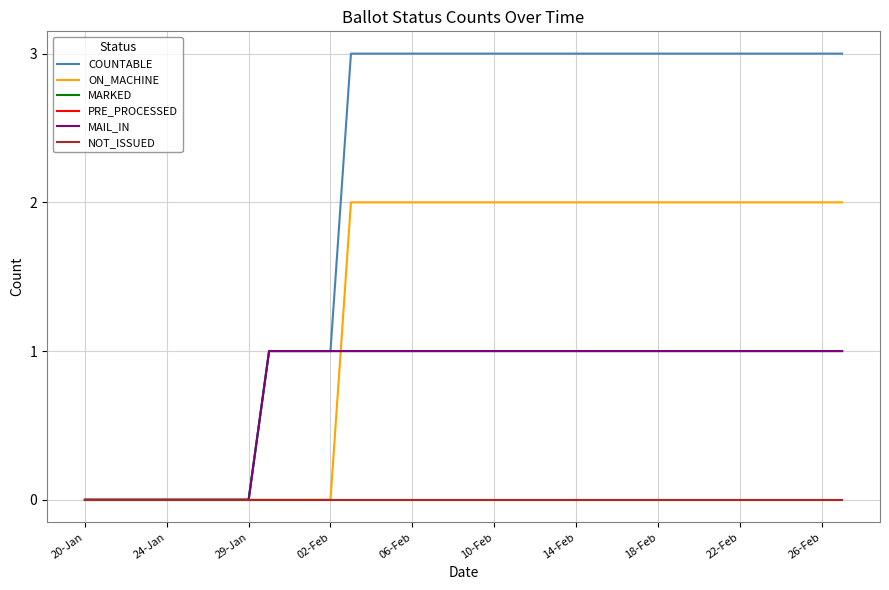

Which series has the largest total across all categories?

COUNTABLE